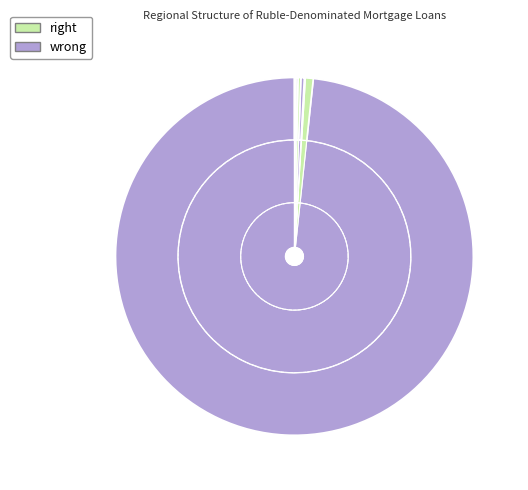

Is it true that Ural Federal District is 11% of the pie?

False